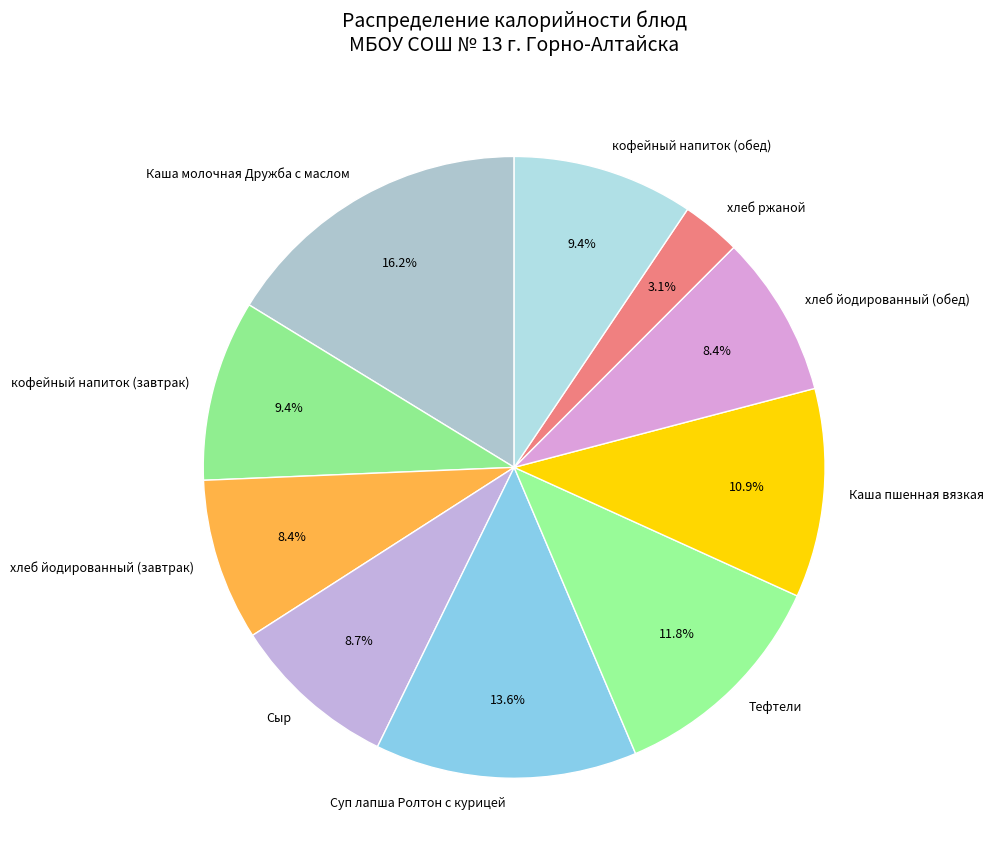

Which has a higher value, Каша пшенная вязкая or хлеб ржаной?

Каша пшенная вязкая